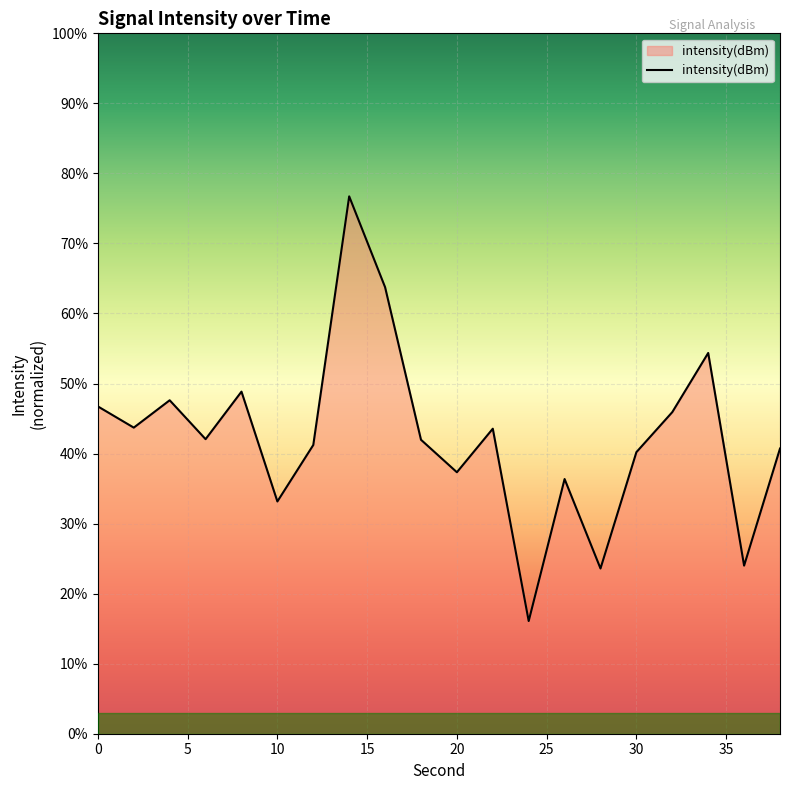

Where is the first local minimum?

2